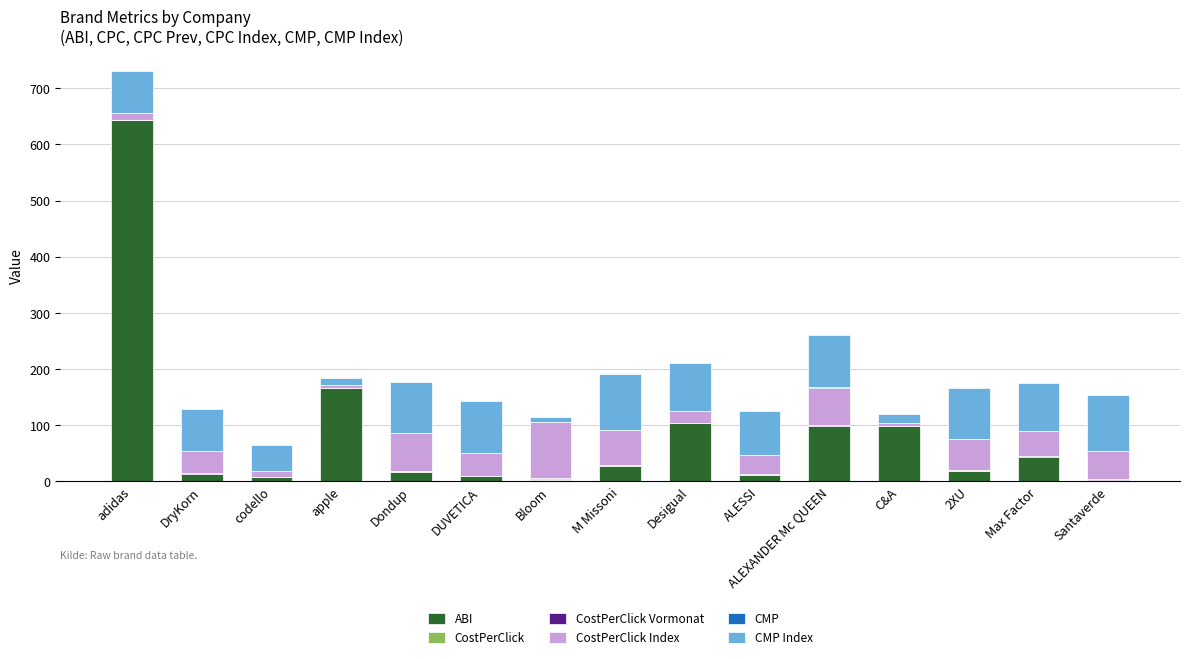

At which category is the sum across all series the highest?

adidas